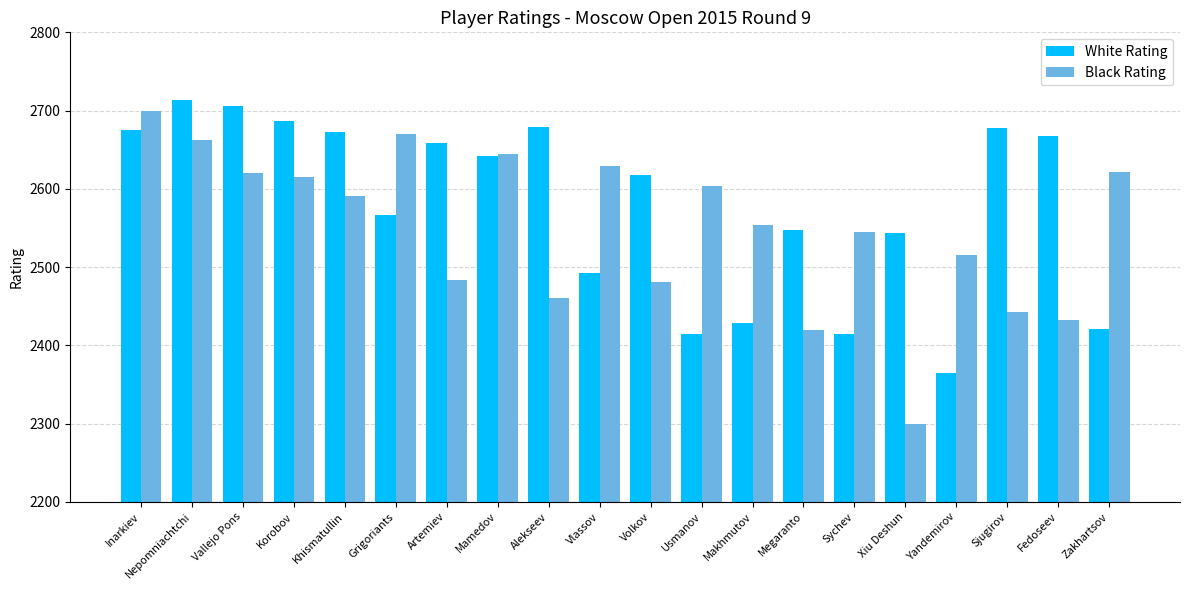

Which category has the lowest value across all series?

Xiu Deshun